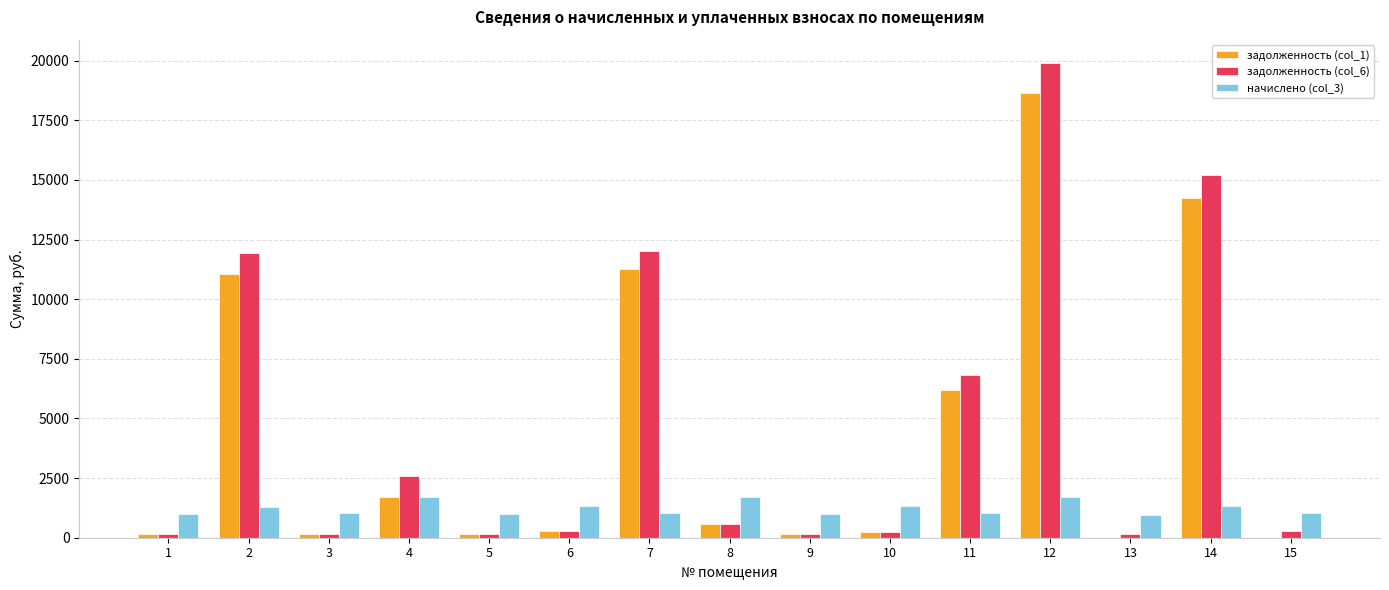

The value of задолженность (col_1) at 13 is -9378.3. True or false?

False